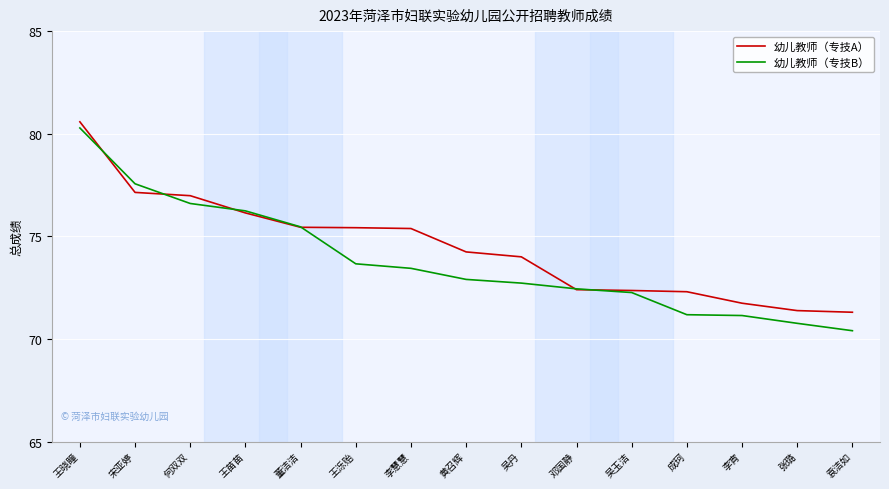

What position from the right is 李宵?

3